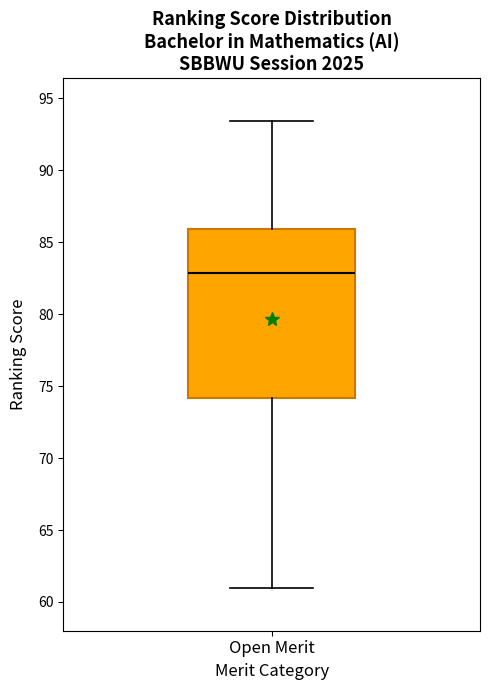

Transcribe this box plot: give where the median line is, the range the box spans, and where the two whiskers end, as read against the y-axis. The values are not printed on the chart, so give them approximately, as read against the axis.

median 83.0, box 74.0 to 86.0, whiskers 61.0 to 93.5